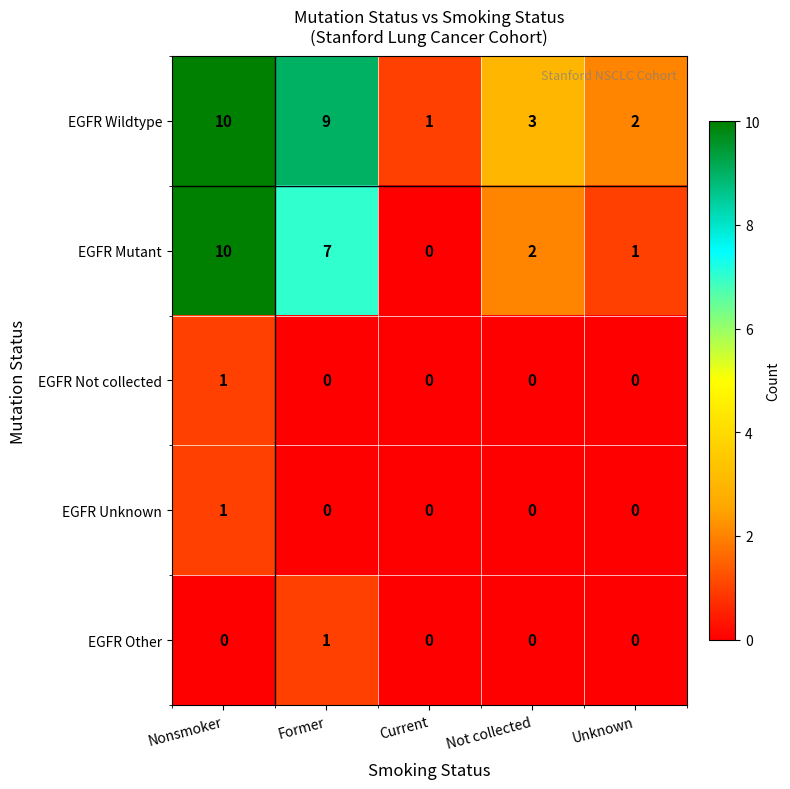

Is it true that EGFR Unknown equals -1 at Former?

False